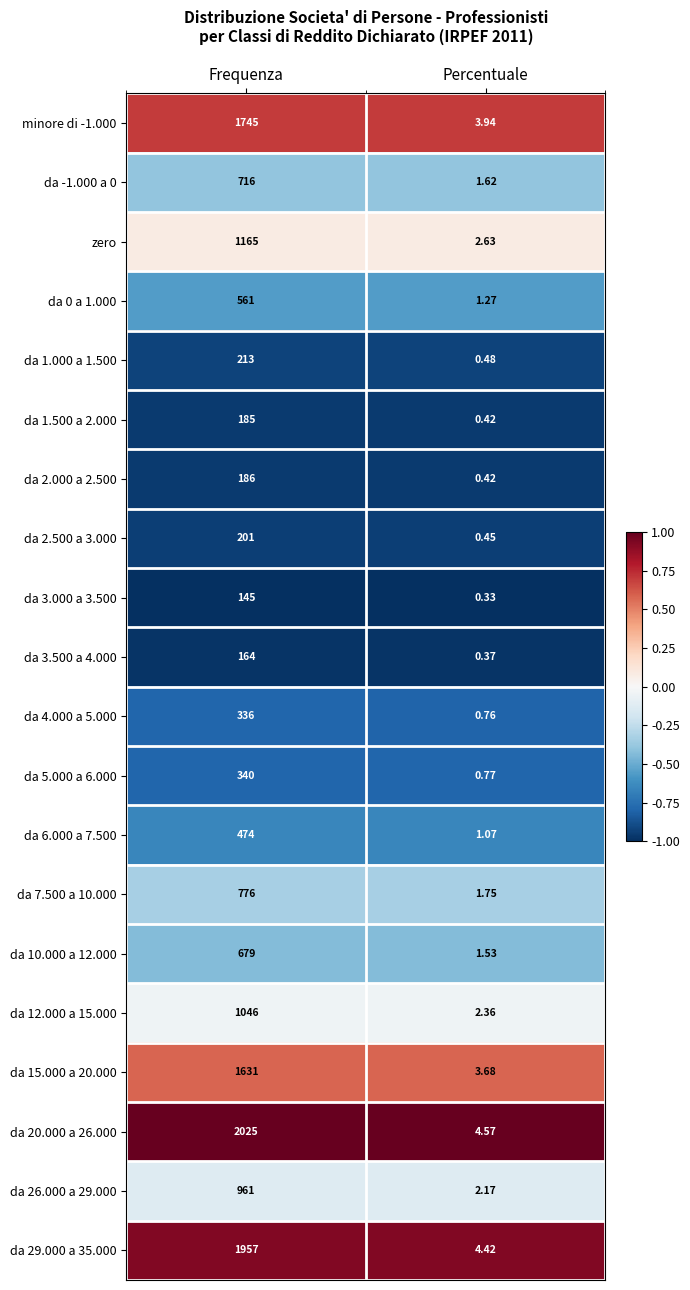

List the labels in order of da 12.000 a 15.000 value, smallest first.

Percentuale, Frequenza